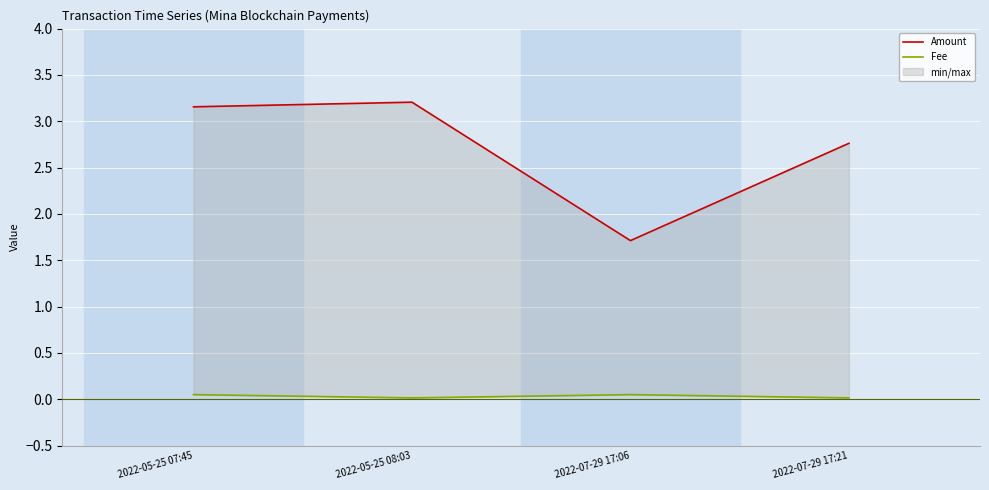

What is the value of the Fee point at the 3rd from the left?

0.1